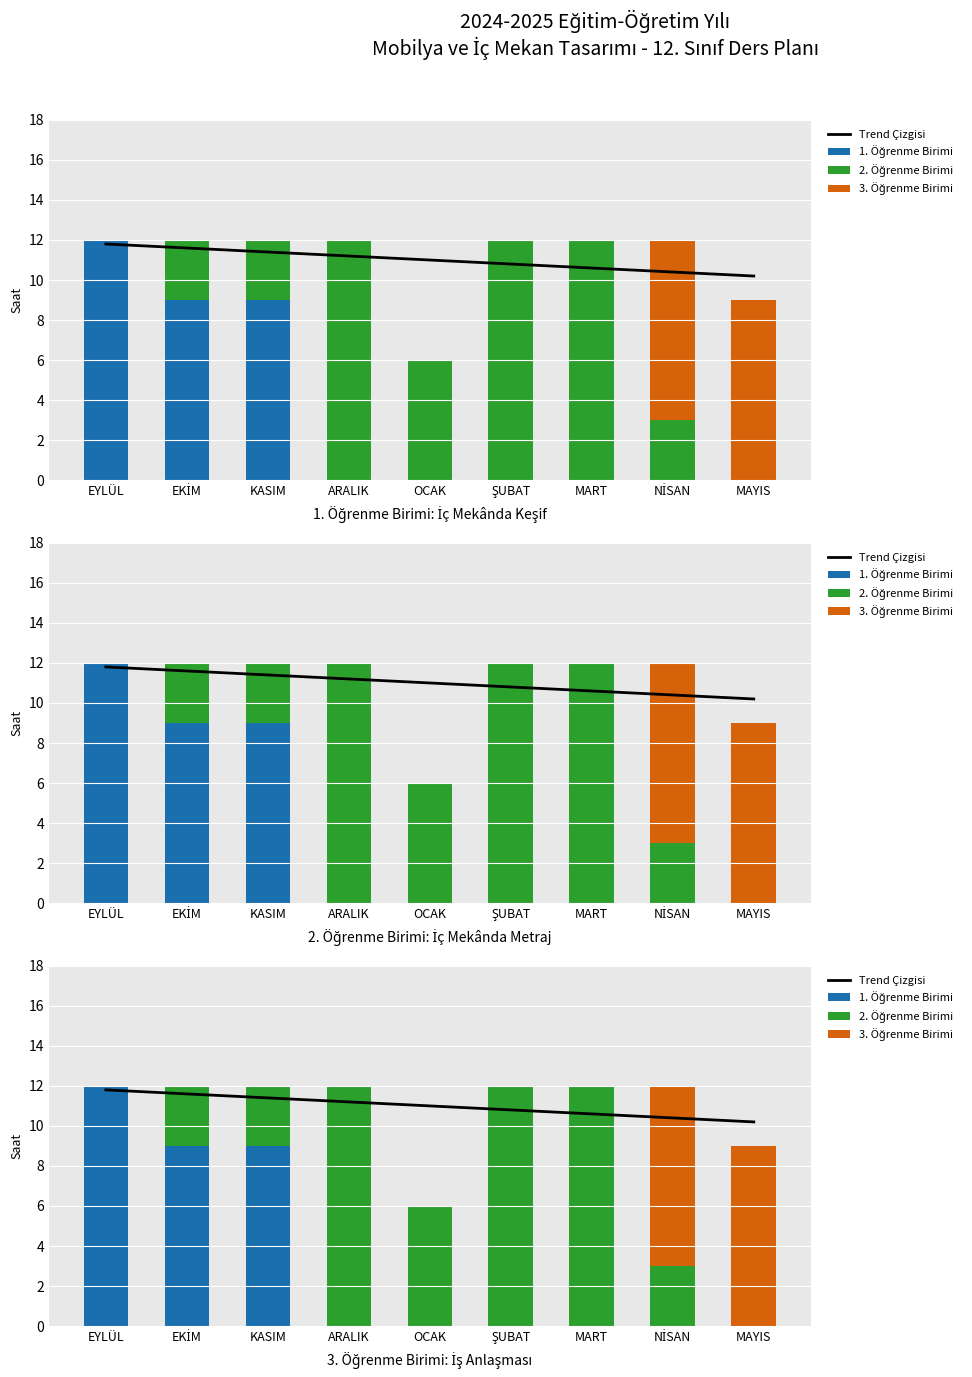

The value of 2. Öğrenme Birimi at EKİM is 4.5. True or false?

False